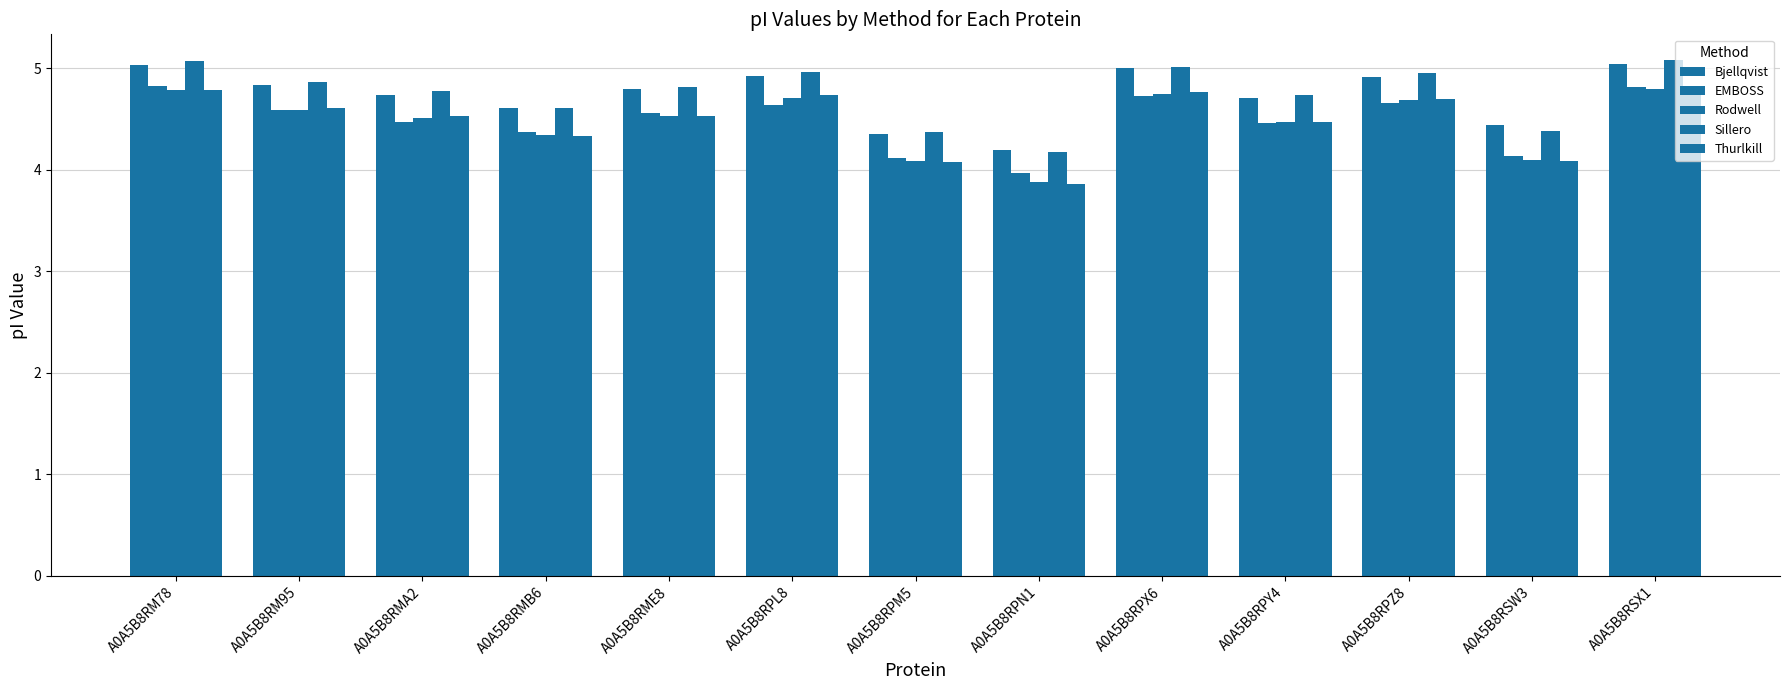

Does the chart contain any negative values?

No